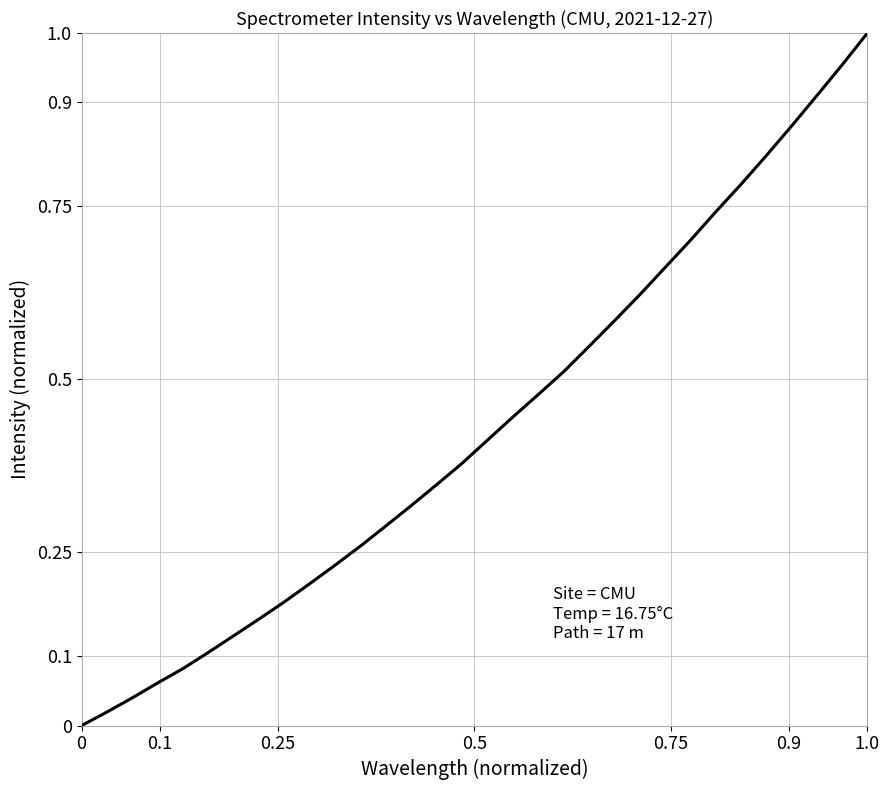

Does the chart display data point markers on the line(s)?

No